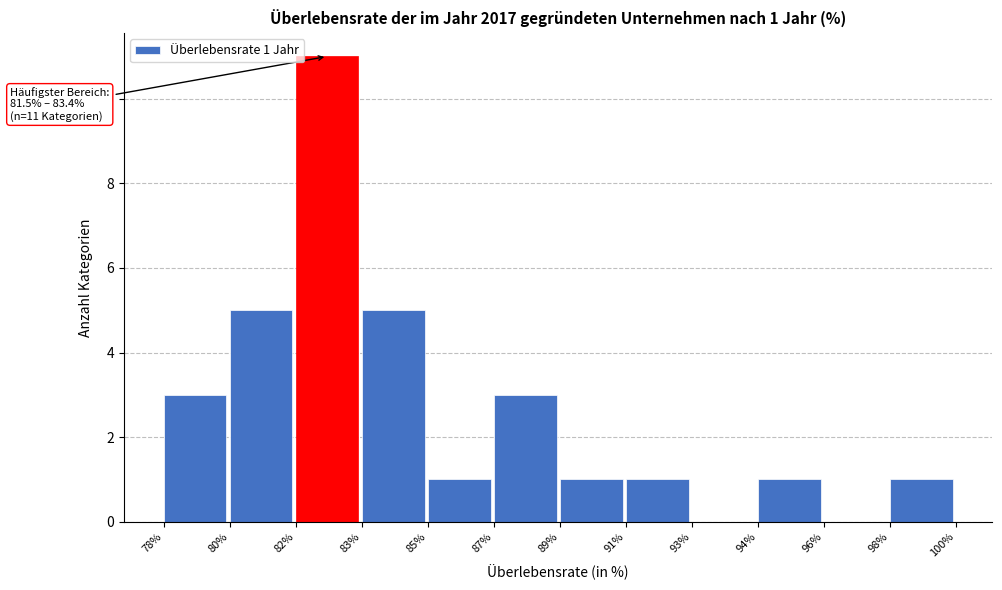

Reading left to right, extract all data points from this chart.

78%=3	80%=5	82%=11	83%=5	85%=1	87%=3	89%=1	91%=1	93%=0	94%=1	96%=0	98%=1